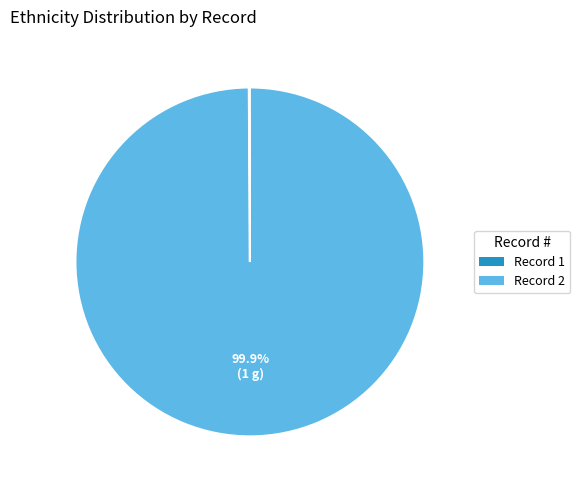

Which category has the biggest portion of the pie?

Record 2